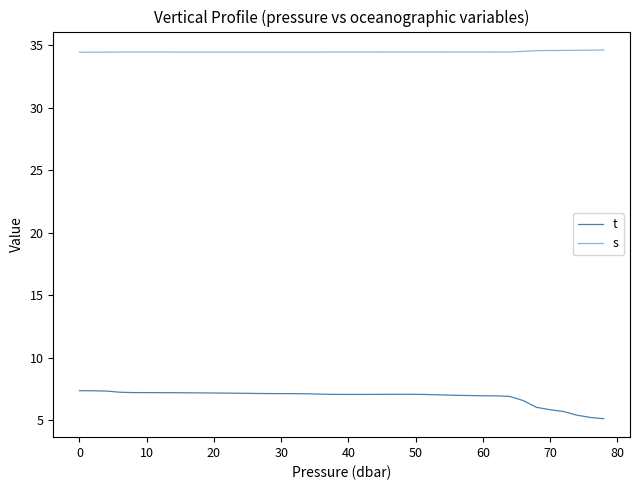

Does the chart have visible grid lines?

No